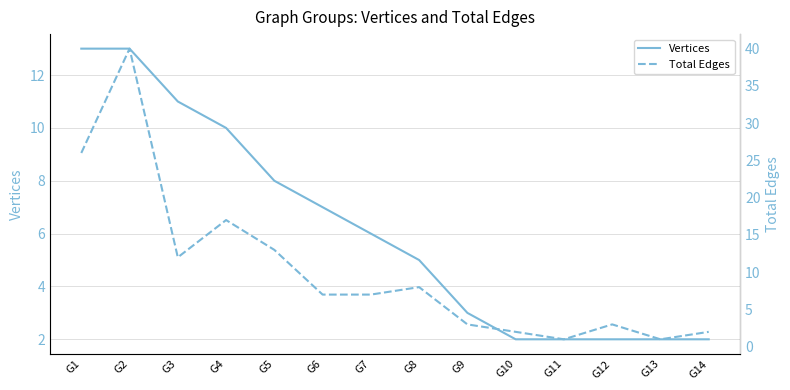

True or false: Vertices and Total Edges cross at least once.

True